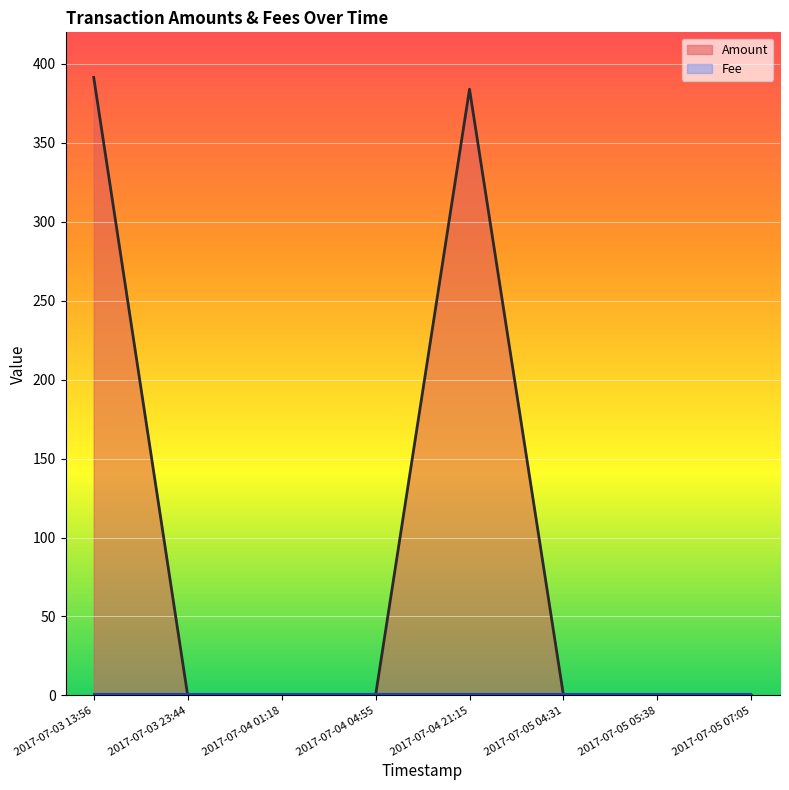

How many categories are shown in the chart?

8